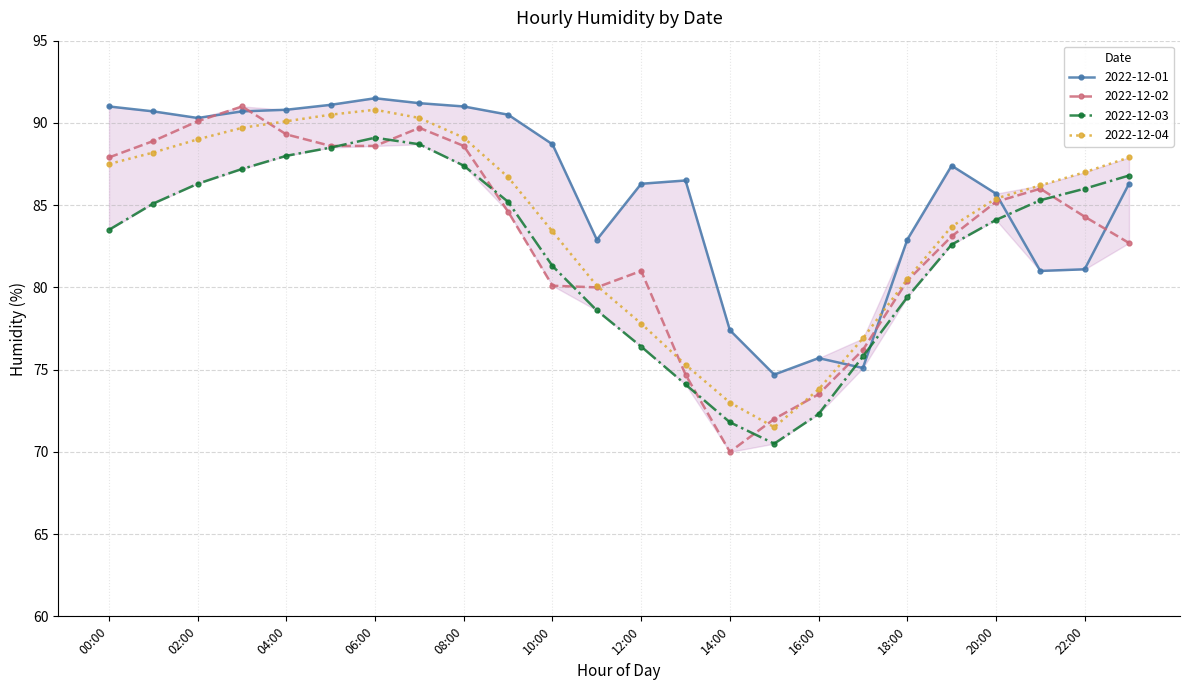

What is the value of the 2022-12-03 point at the 5th from the left?

88.0